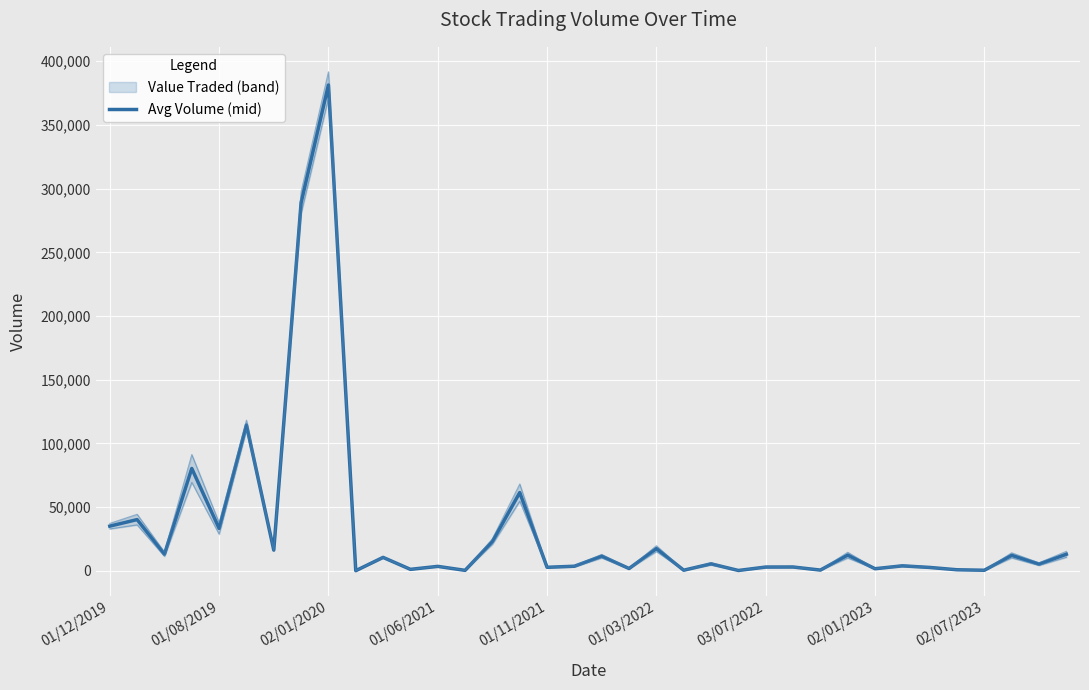

Reading right to left, list all the values displayed in this chart.

12894.5	5180.0	12061.0	355.5	734.5	2562.0	3831.0	1551.0	12250.0	478.0	2916.5	2868.0	177.0	5388.5	386.5	17352.0	1725.0	11400.0	3515.0	2671.5	61351.0	22907.5	272.5	3399.5	1060.0	10450.0	17.5	381406.5	288974.0	16160.5	114359.5	33187.0	80274.0	12965.5	40137.5	34989.0